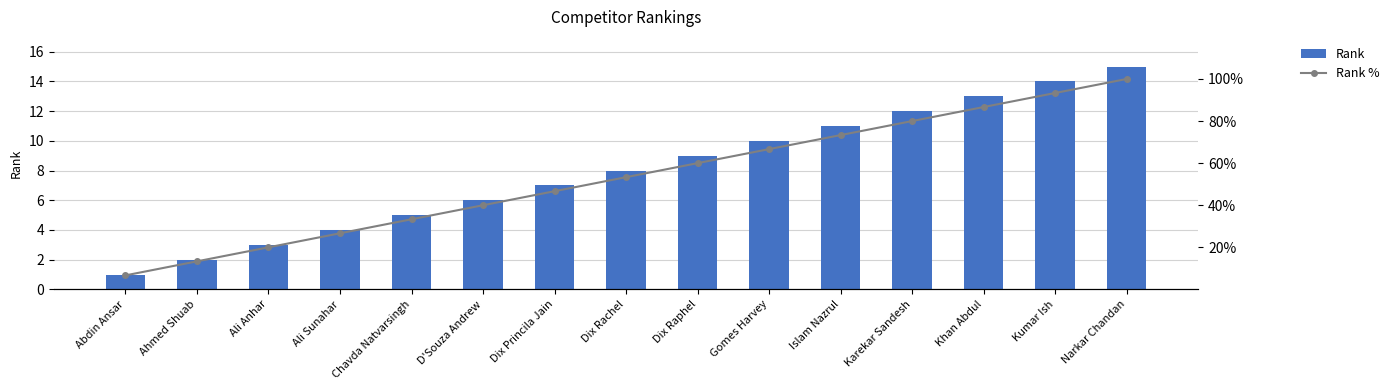

What position from the left is Karekar Sandesh?

12